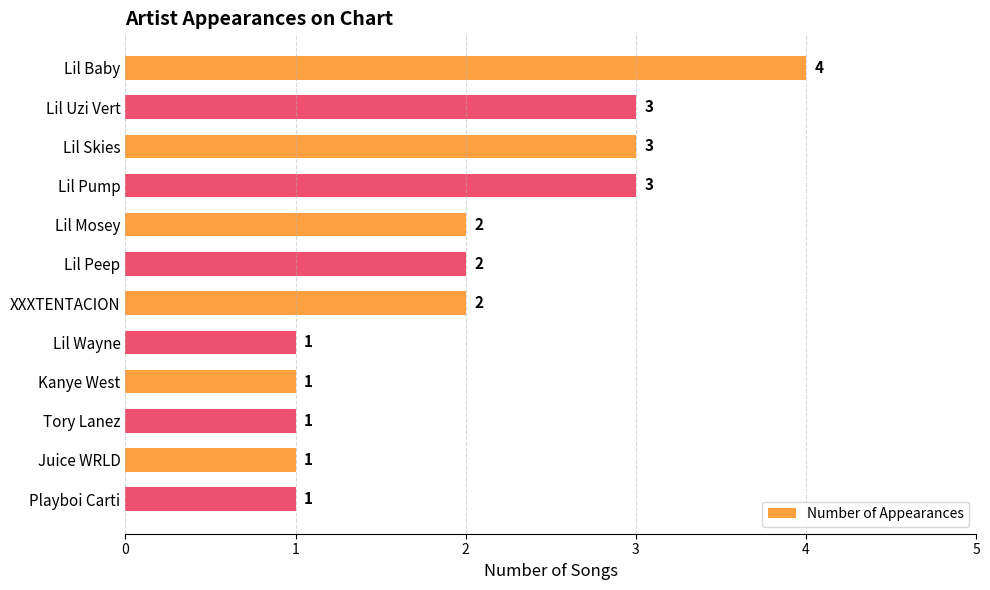

How many bars are there in total?

12